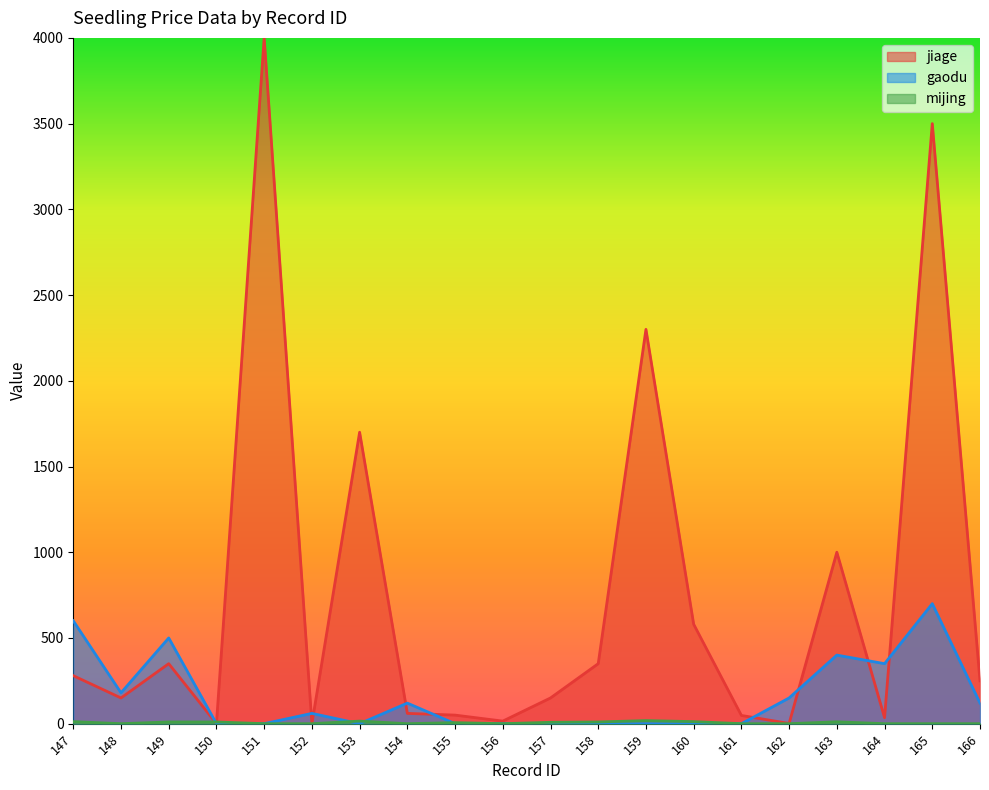

Reading left to right, extract all data points from this chart.

jiage: 280.0	150.0	350.0	0.1	4000.0	0.3	1700.0	60.0	50.0	15.0	150.0	350.0	2300.0	580.0	48.0	1.3	1000.0	35.0	3500.0	250.0
gaodu: 600.0	180.0	500.0	0.0	0.0	60.0	0.0	120.0	0.0	0.0	0.0	0.0	0.0	0.0	0.0	150.0	400.0	350.0	700.0	120.0
mijing: 12.0	0.0	10.0	10.0	0.0	0.0	15.0	0.0	6.0	0.0	8.0	10.0	18.0	12.0	0.0	0.0	11.0	0.0	0.0	0.0